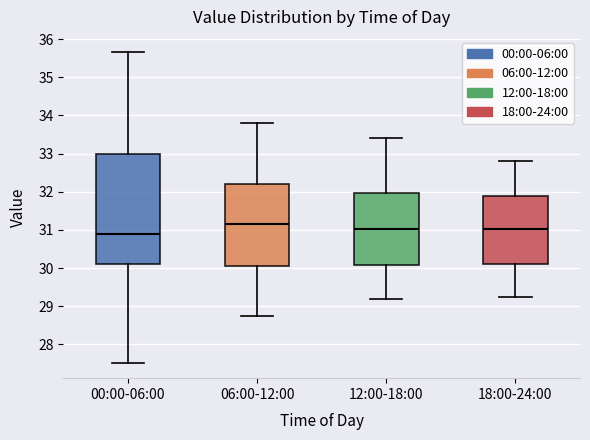

Reading left to right, read every box against the y-axis: the position of its median line, the range the box covers, and the ends of its whiskers. The values are not printed on the chart, so give them approximately, as read against the axis.

00:00-06:00: median 30.9, box 30.1 to 33.0, whiskers 27.5 to 35.7
06:00-12:00: median 31.2, box 30.1 to 32.2, whiskers 28.8 to 33.8
12:00-18:00: median 31.0, box 30.1 to 32.0, whiskers 29.2 to 33.4
18:00-24:00: median 31.0, box 30.1 to 31.9, whiskers 29.3 to 32.8